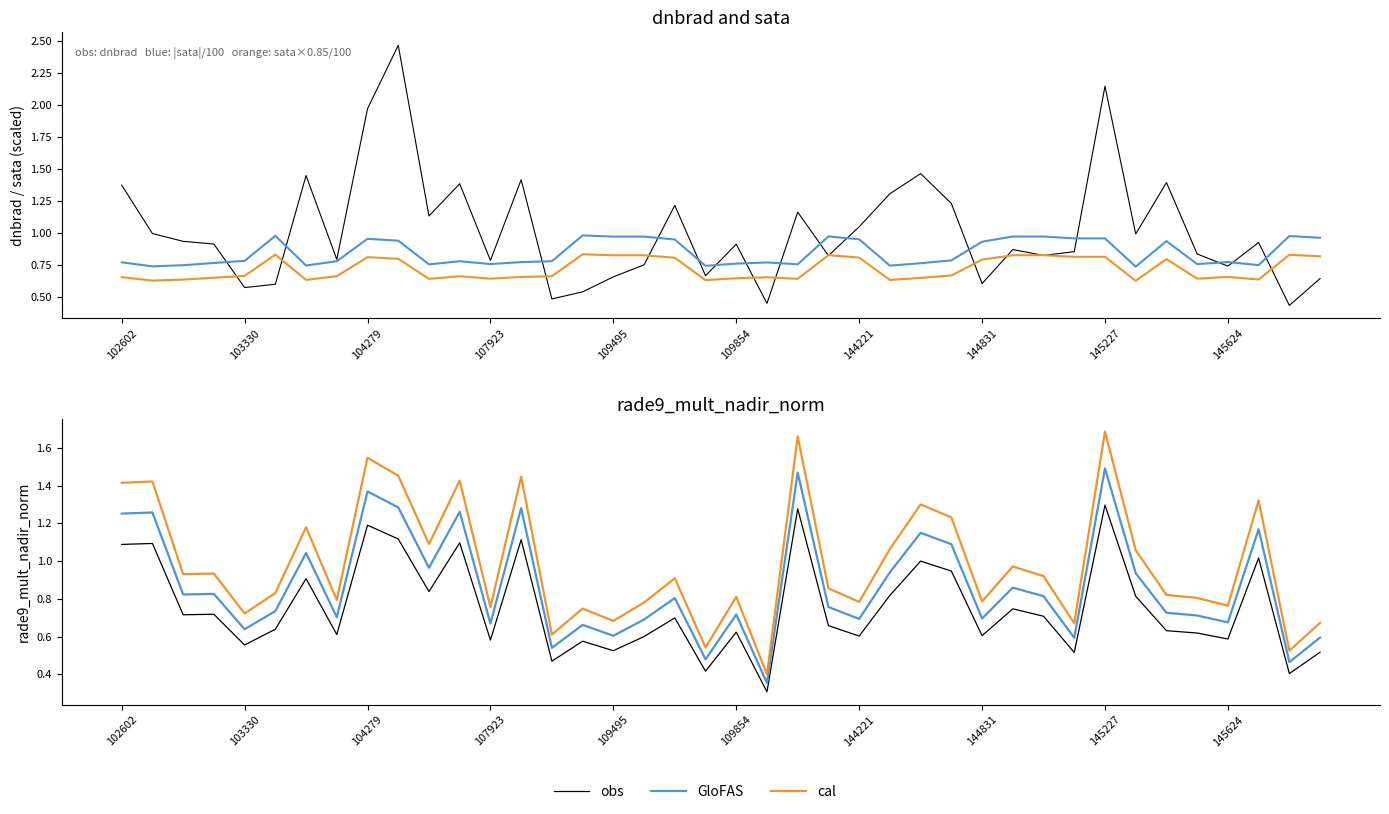

Which series has the largest range (max minus min)?

dnbrad